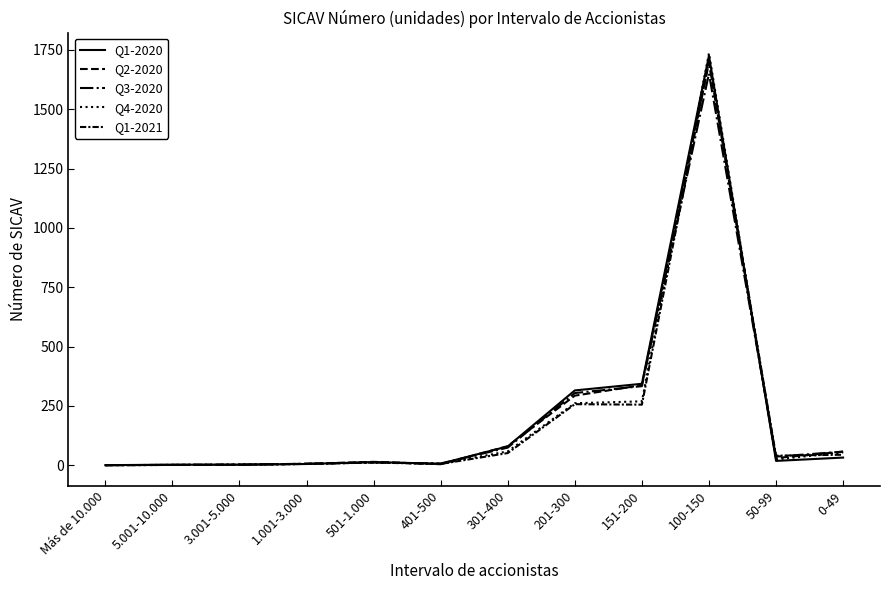

Does the chart have visible grid lines?

No